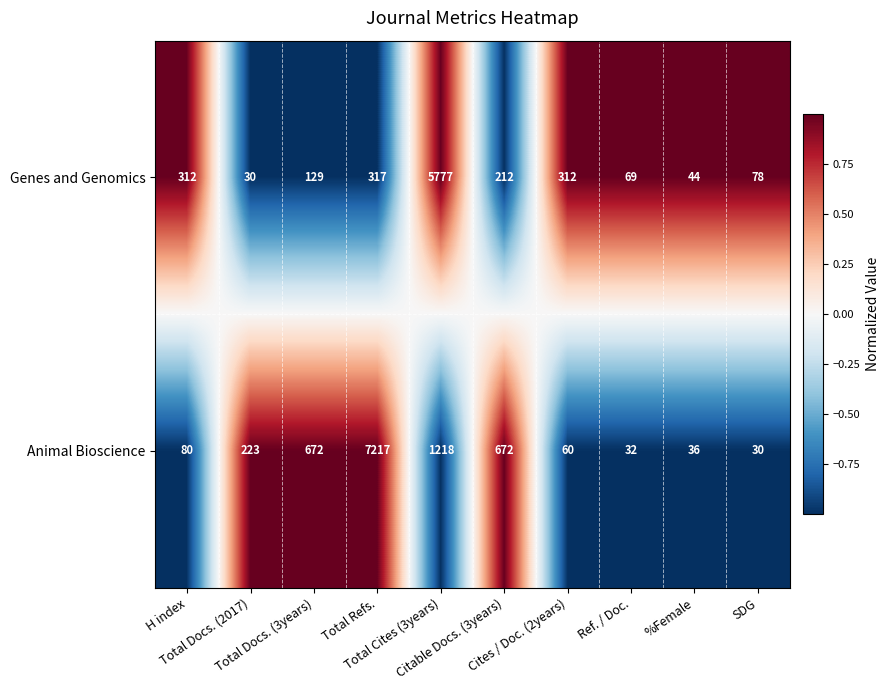

How many data points in Genes and Genomics are less than 212?

5